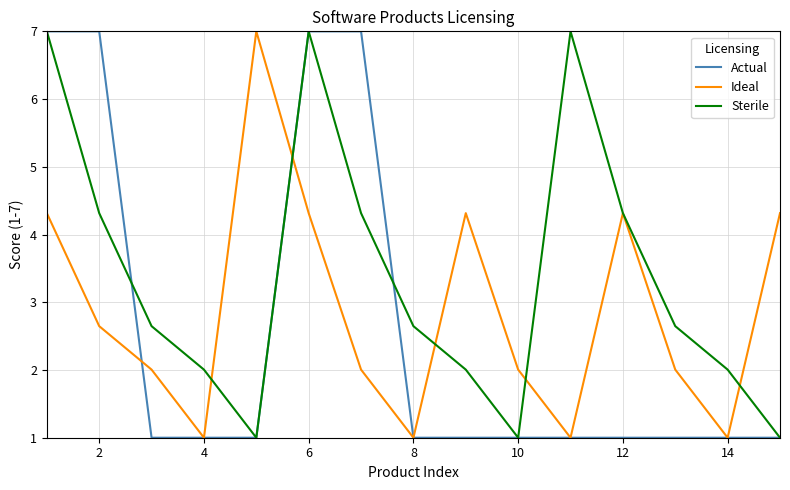

What is the minimum value for Actual?

1.0